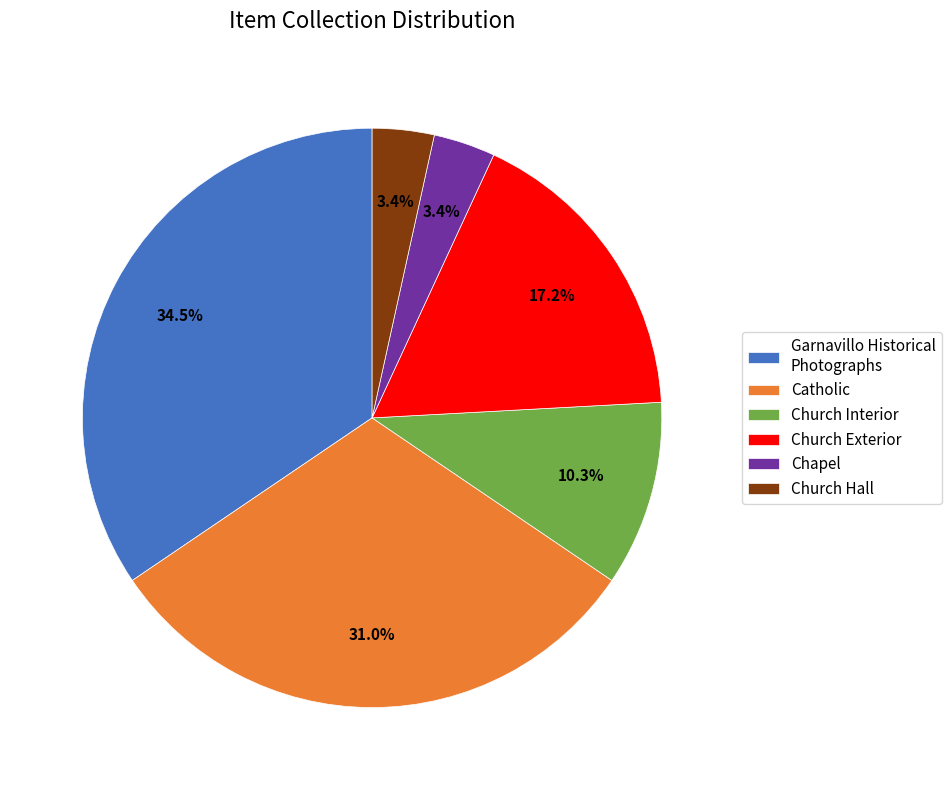

What is the largest slice in the pie chart?

Garnavillo Historical Photographs